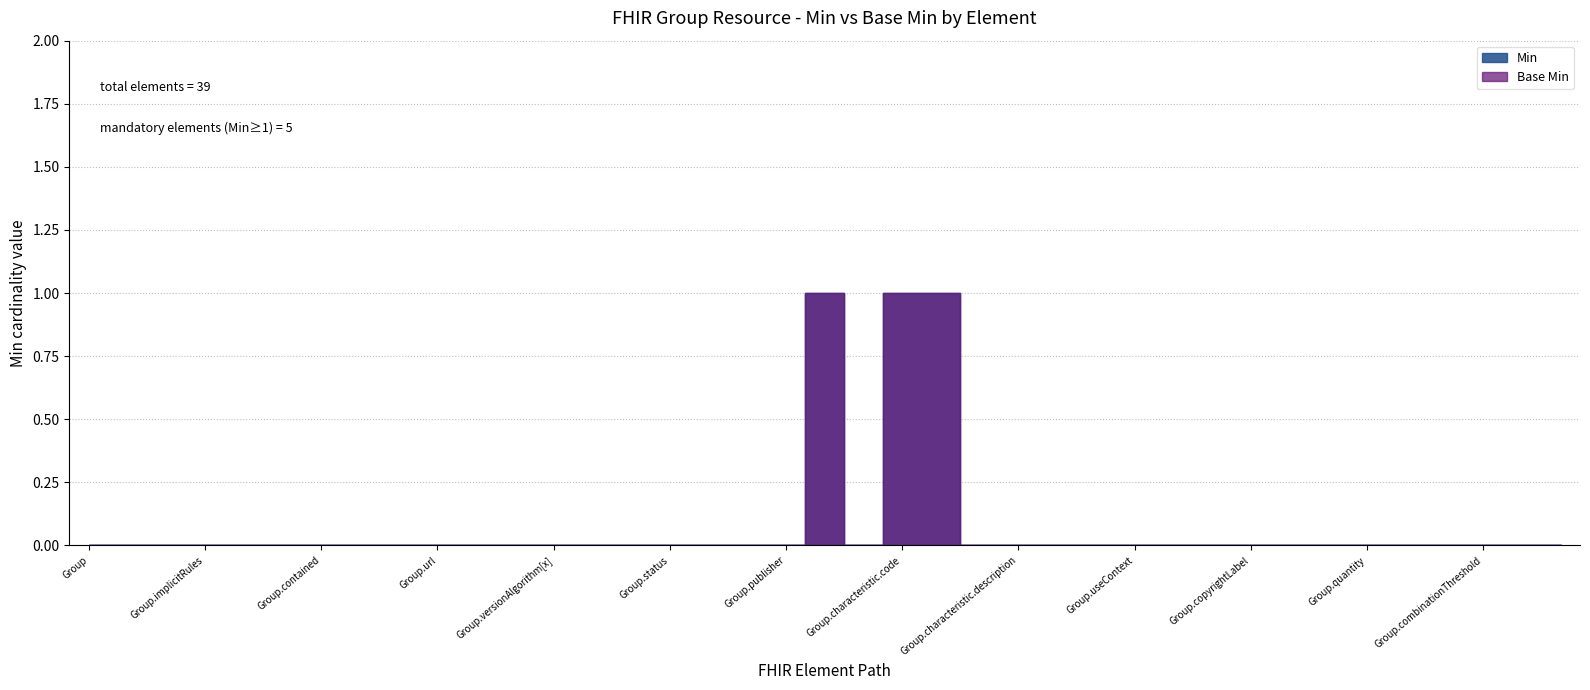

Which series has the widest spread of values?

Min